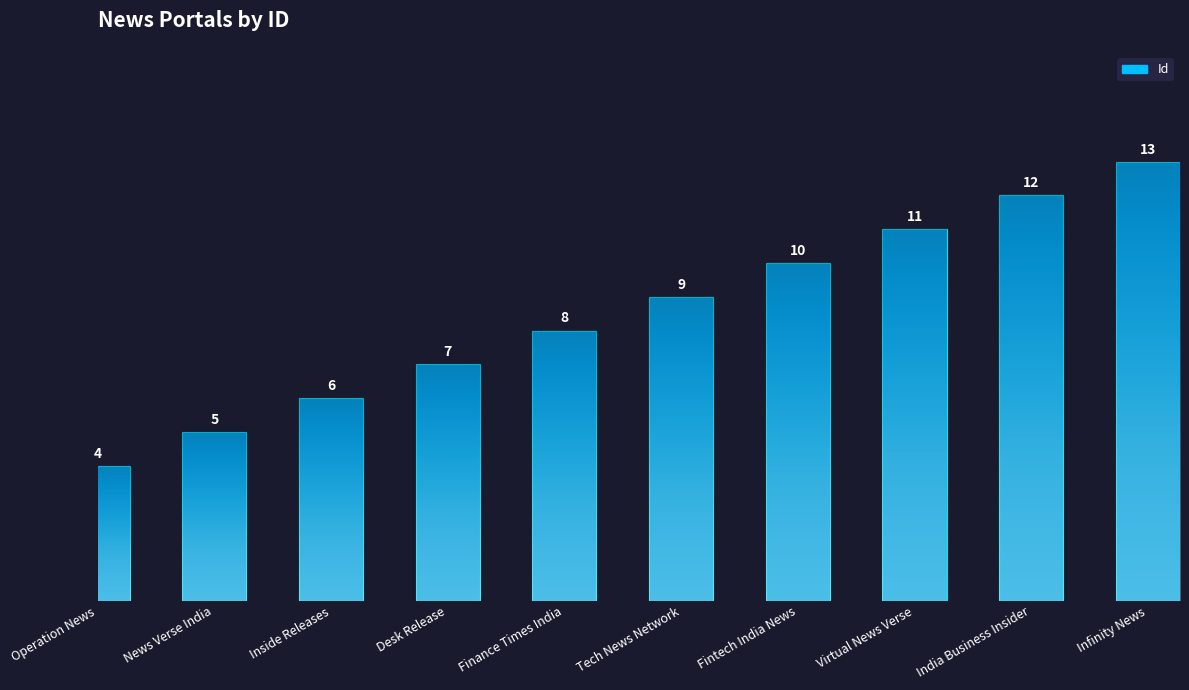

What position from the right is News Verse India?

9